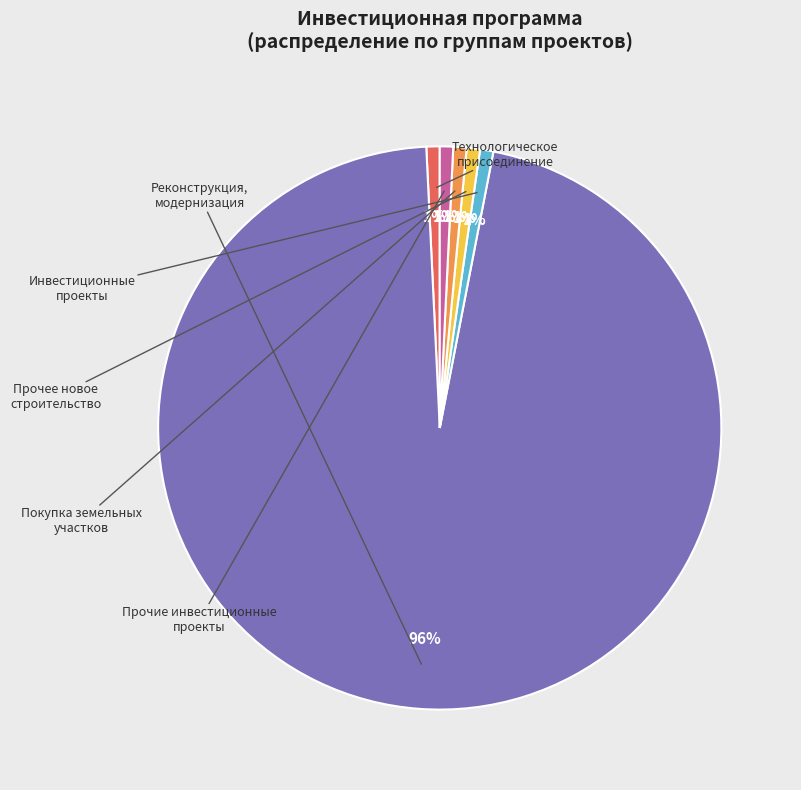

Is there a majority slice in this chart?

Yes